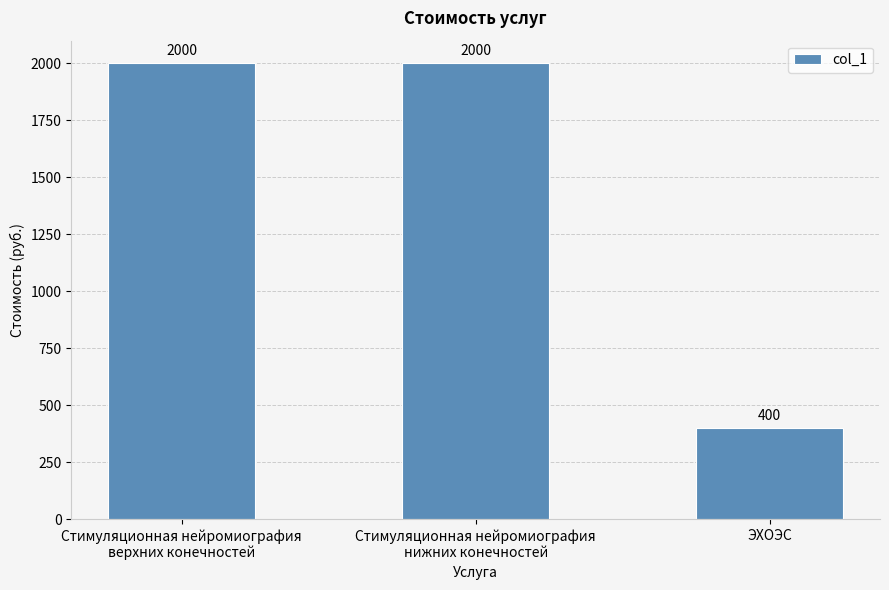

Count the number of categories in the chart.

3